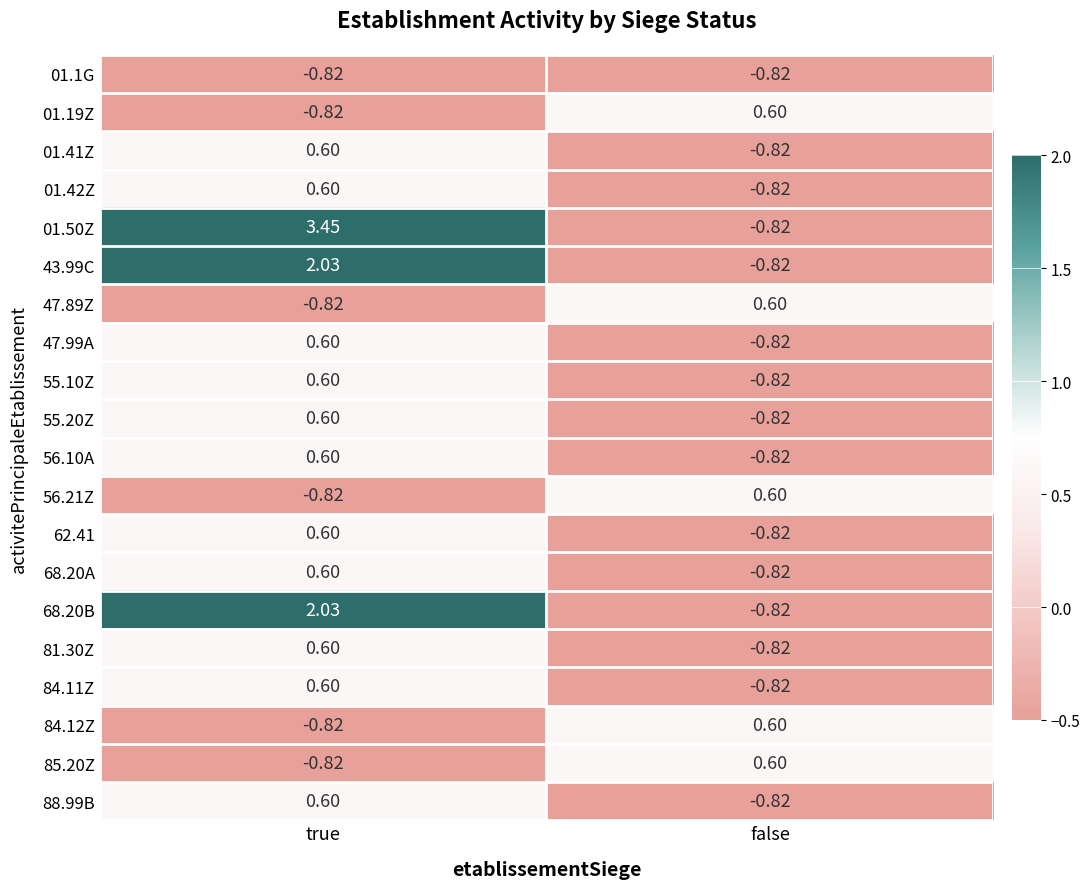

At which label does 84.12Z reach its peak?

false